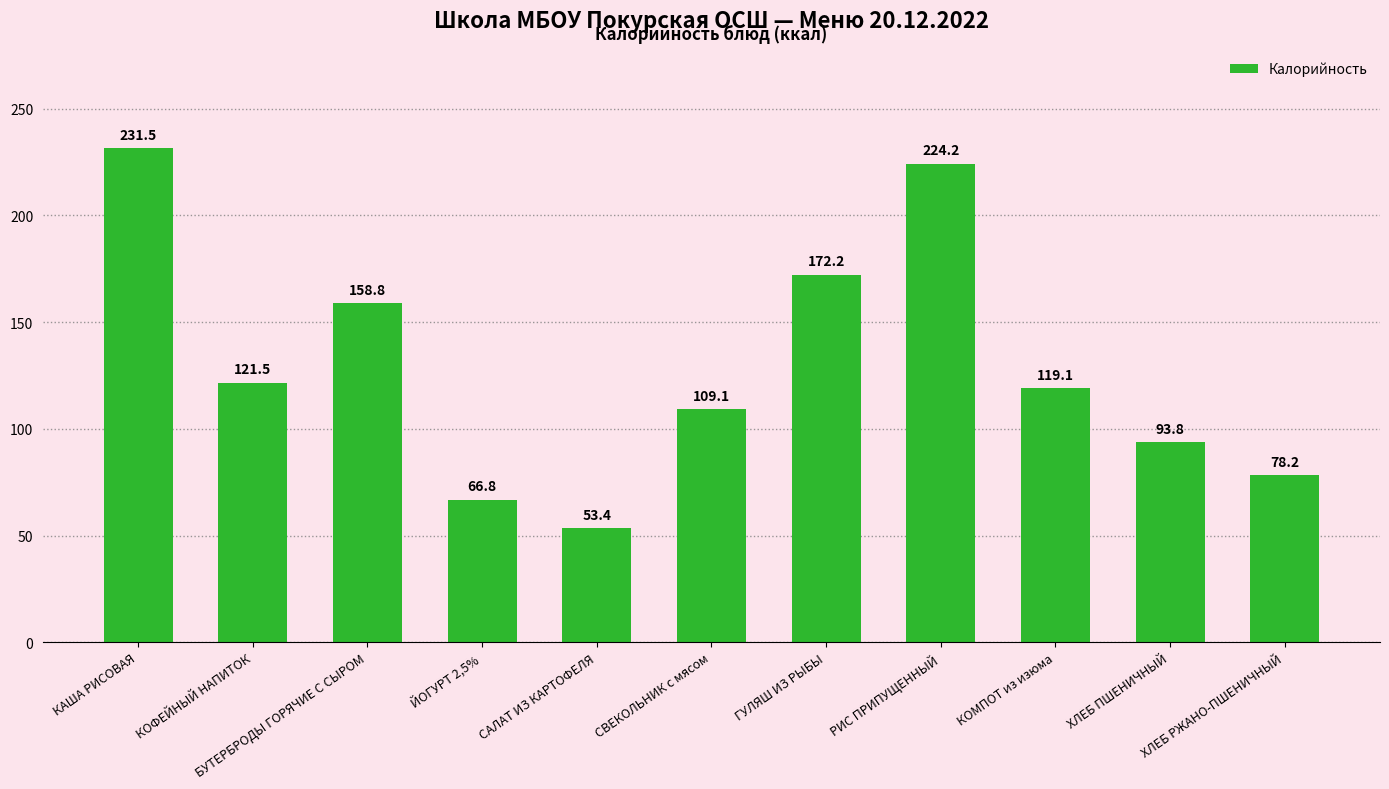

Reading left to right, transcribe all the data shown in this chart.

231.5	121.5	158.8	66.8	53.4	109.1	172.2	224.2	119.1	93.8	78.2